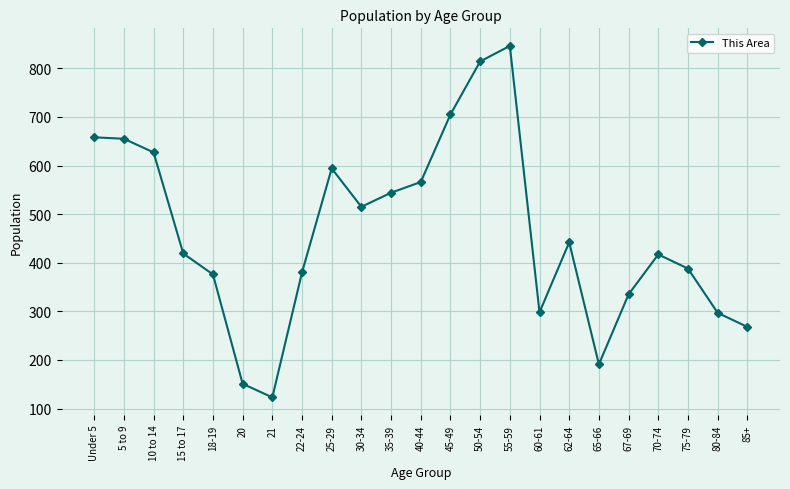

Which has a higher value, 10 to 14 or 21?

10 to 14